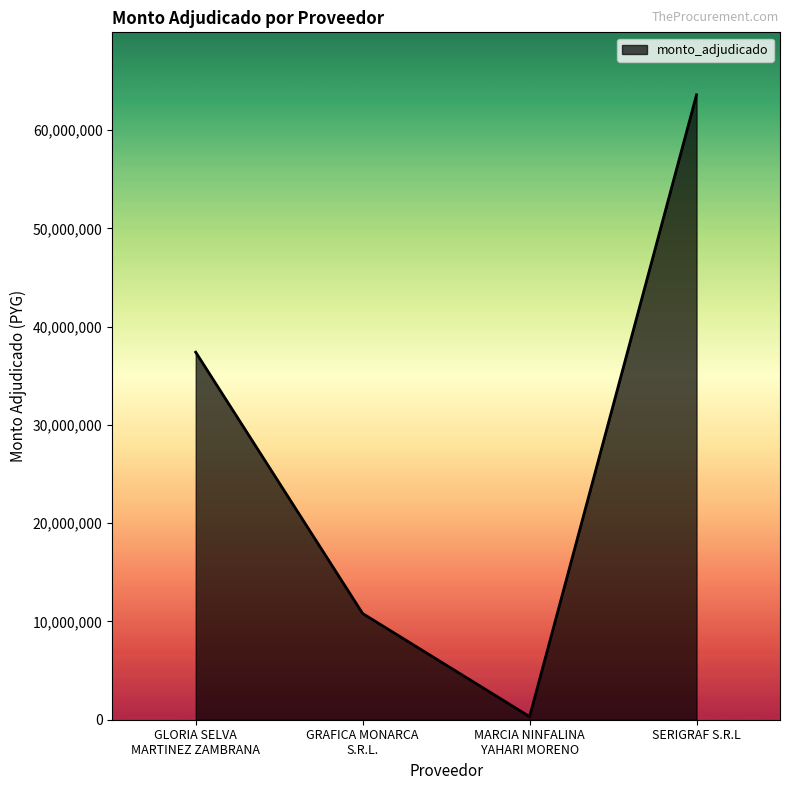

Which has a higher value, GRAFICA MONARCA
S.R.L. or SERIGRAF S.R.L?

SERIGRAF S.R.L